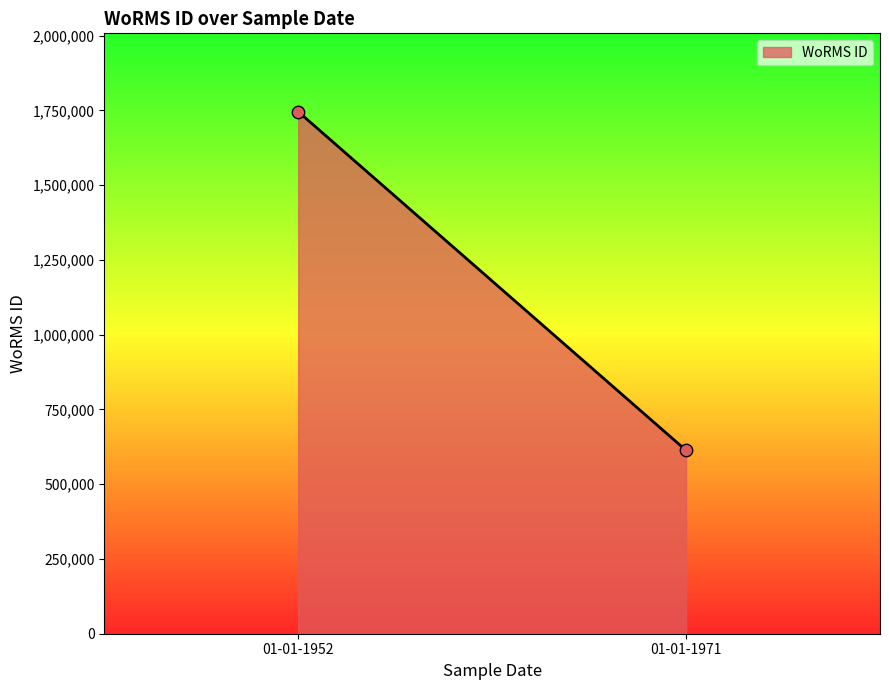

What is the range of Y values (max minus min)?

1133009